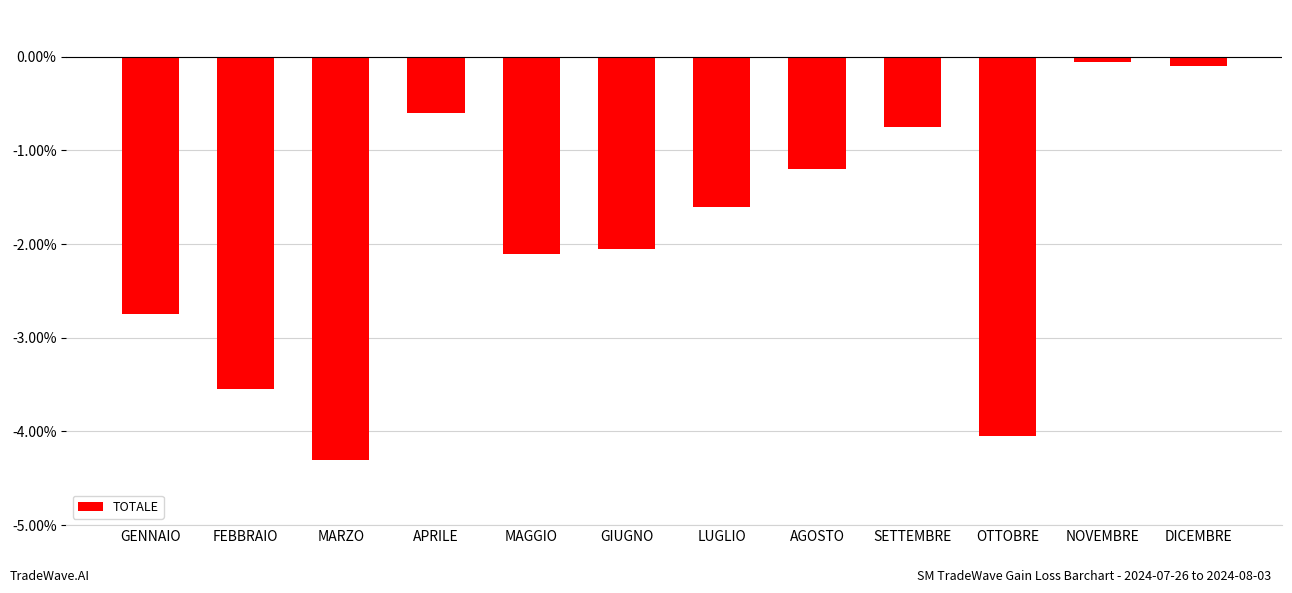

What is the average value?

-1.9